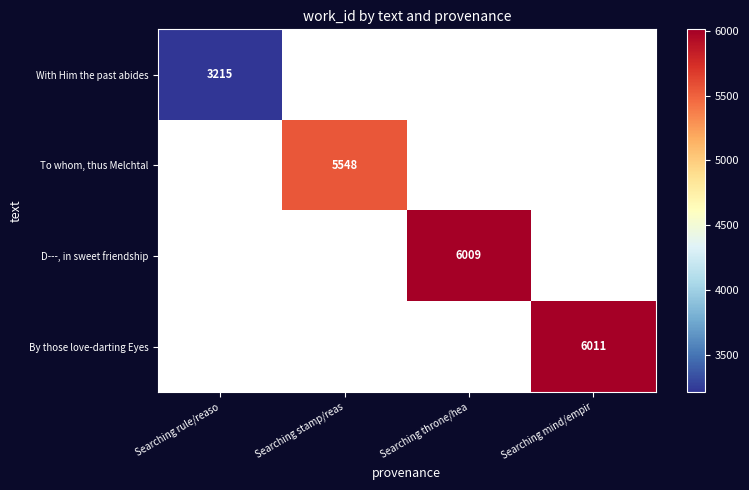

How many distinct data groups are displayed?

4